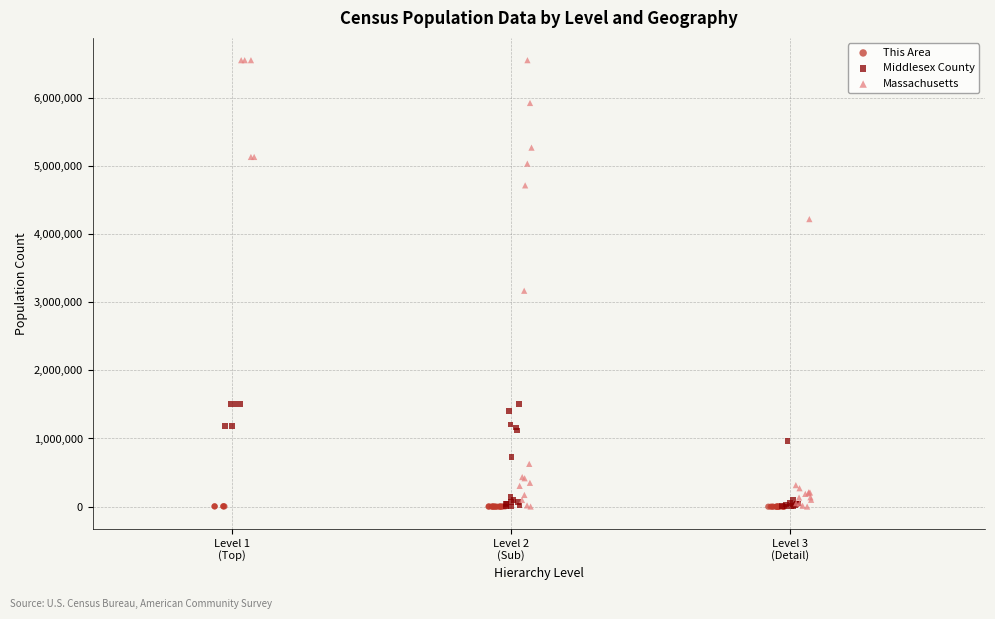

What are all the series names shown in the legend?

This Area, Middlesex County, Massachusetts